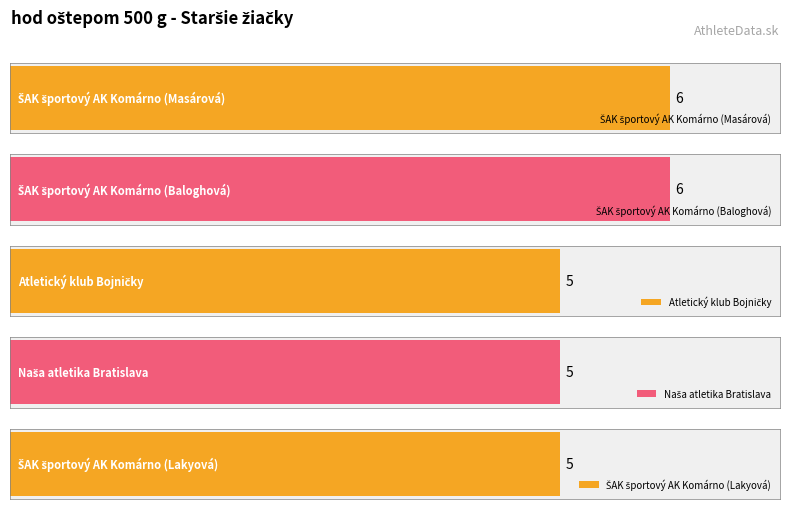

What is the average value?

5